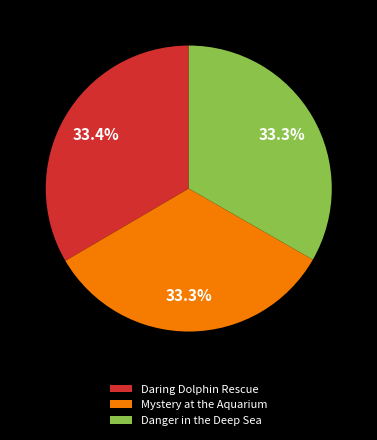

Does any single category account for the majority?

No